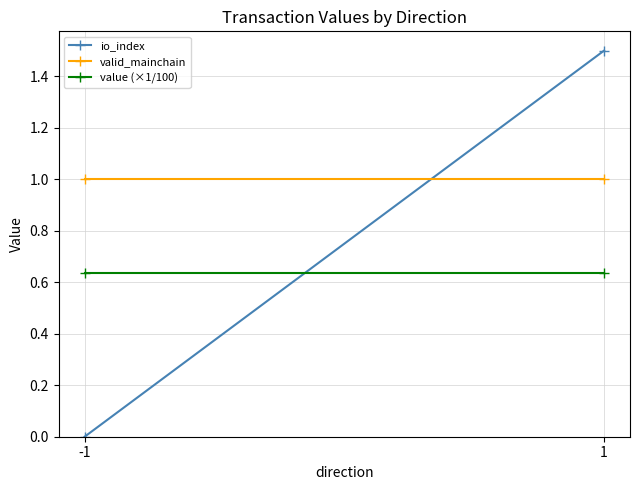

How many lines are shown in the chart?

3